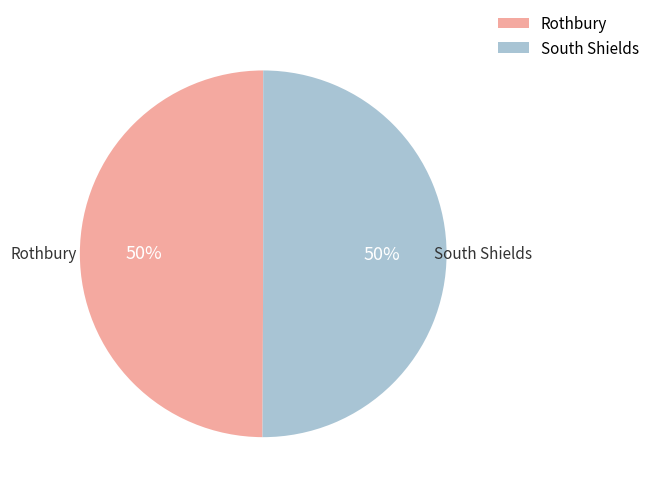

How many segments does this pie chart have?

2